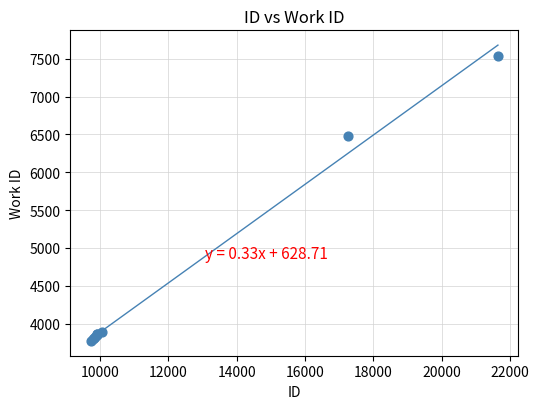

What Y value in the scatter plot is closest to 5651?

6485